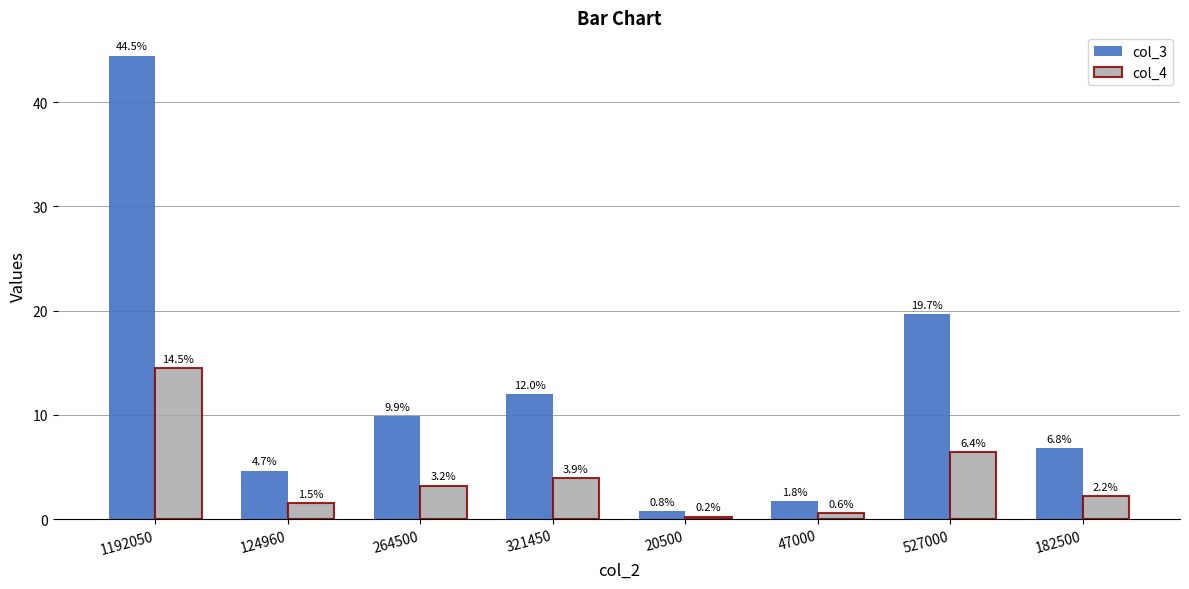

Rank the series by their average value, from highest to lowest.

col_3, col_4